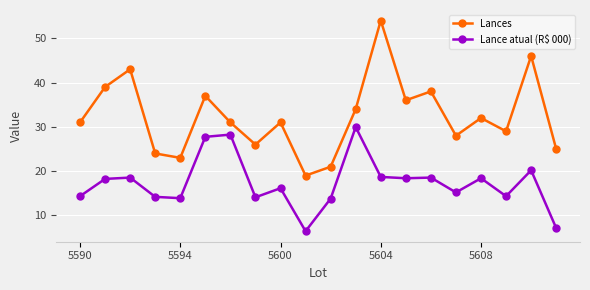

True or false: Lances and Lance atual (R$ 000) cross at least once.

False